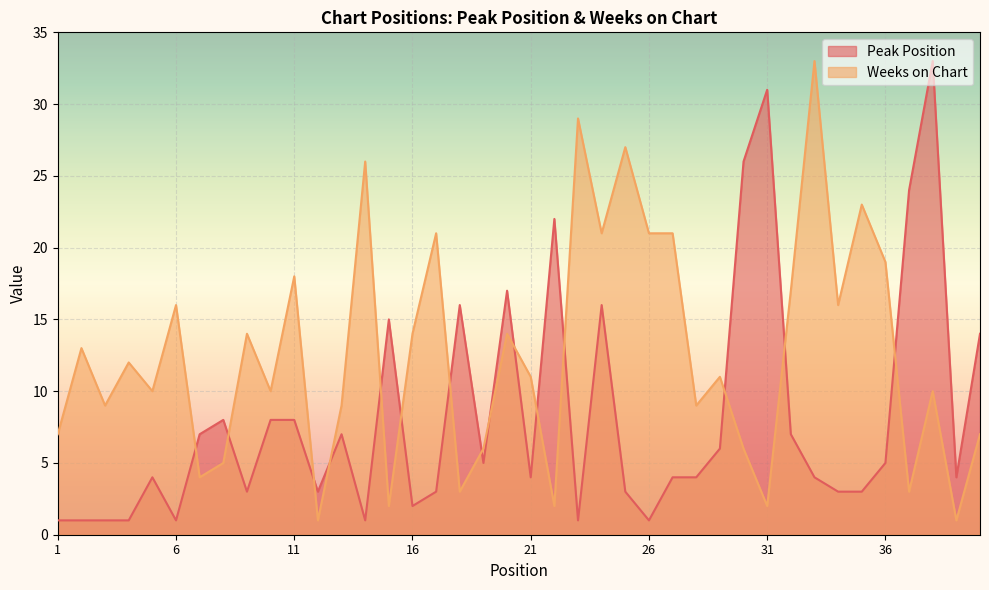

Count the number of data series in this chart.

2